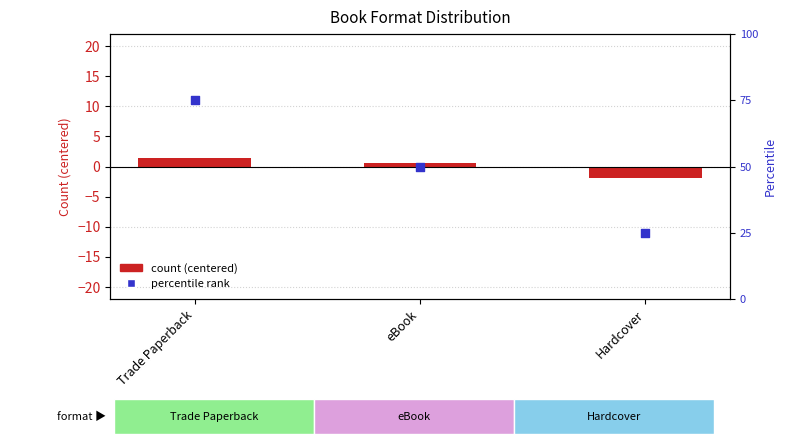

Is the value of percentile rank at Hardcover greater than the value of count at eBook?

Yes